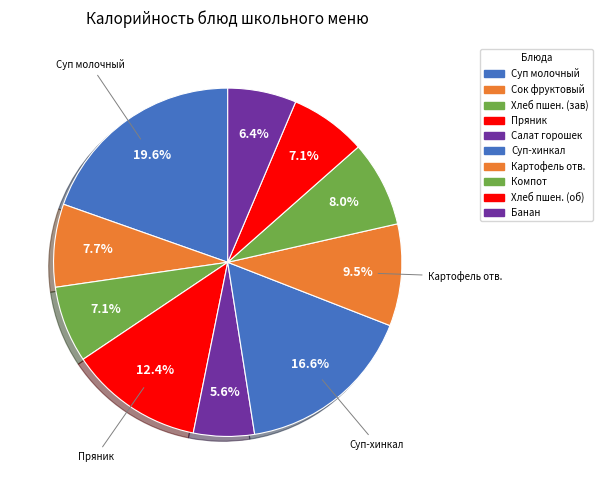

What percentage is NOT represented by Сок фруктовый?

92.3%